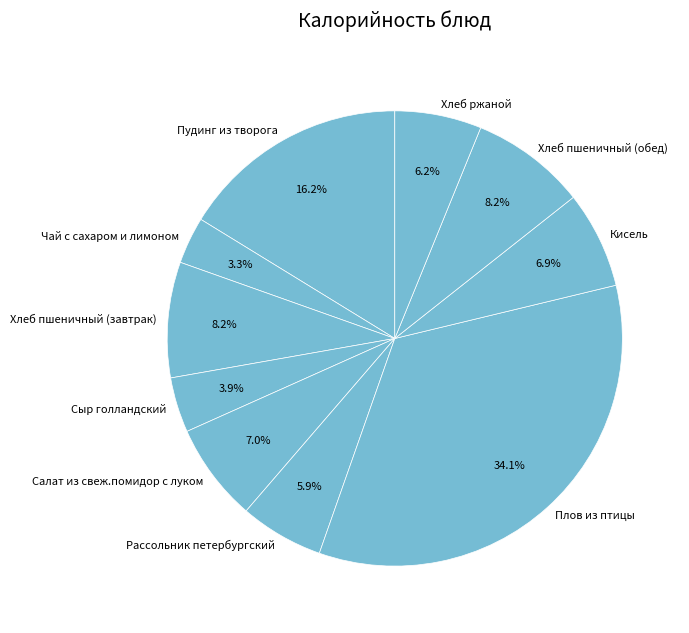

To the nearest percent, what is the average slice percentage?

10%